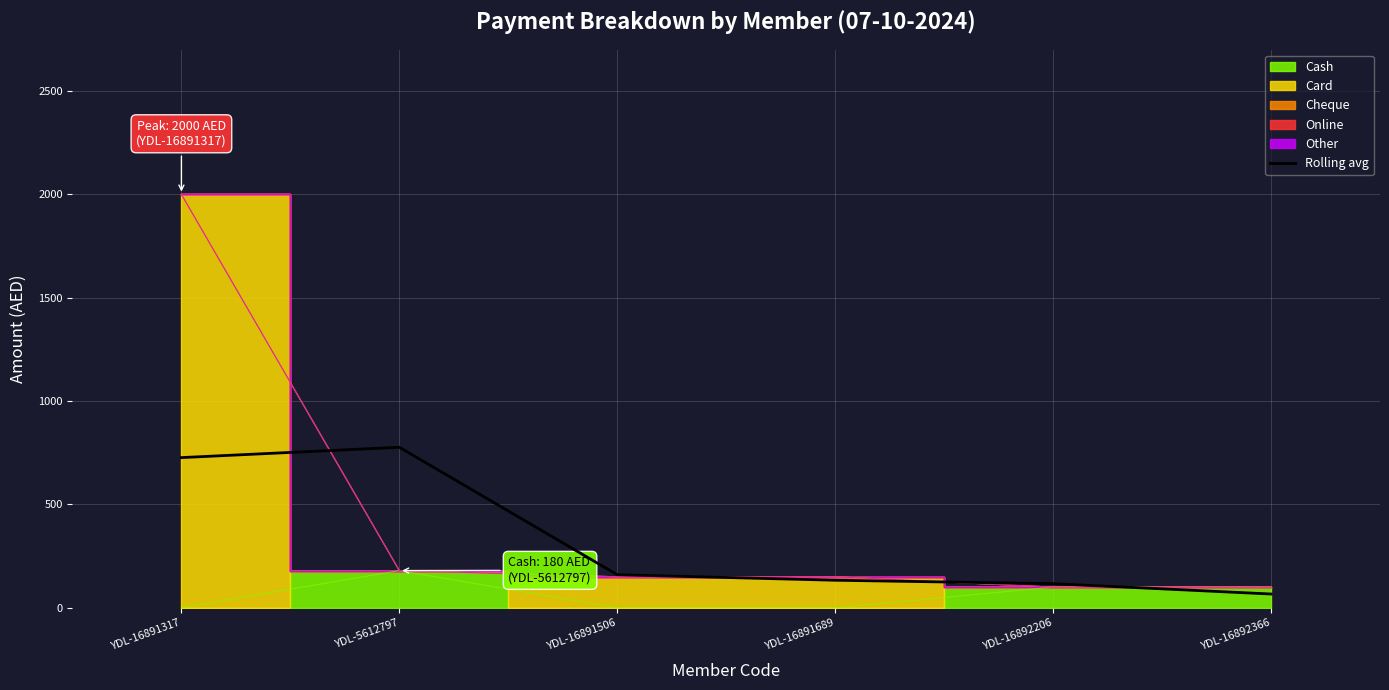

Reading left to right, extract all data points from this chart.

YDL-16891317=726.7	YDL-5612797=776.7	YDL-16891506=160.0	YDL-16891689=133.3	YDL-16892206=116.7	YDL-16892366=66.7